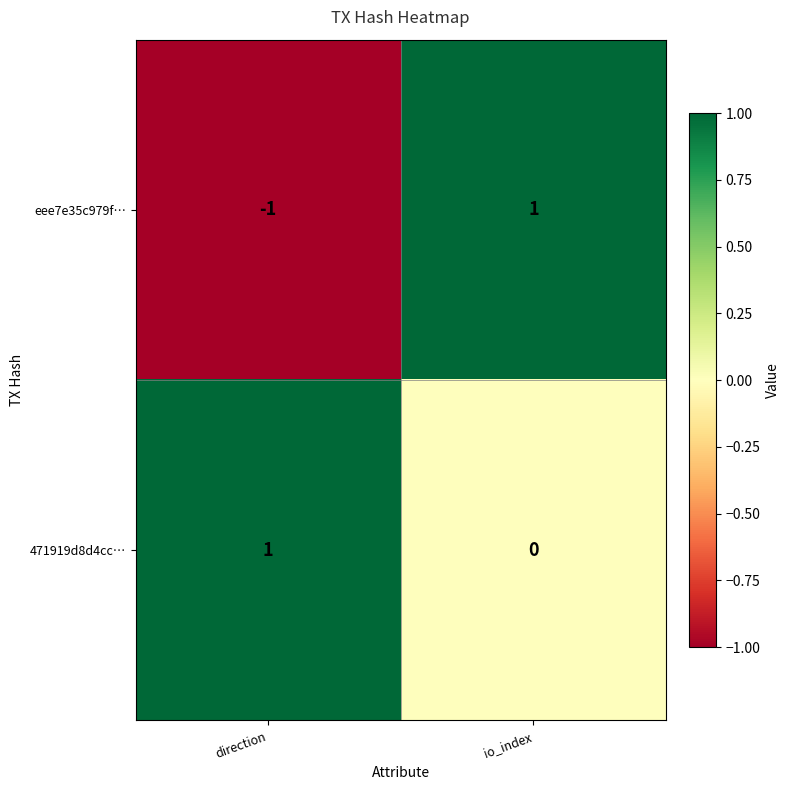

At which label is 471919d8d4cc… closest to 0?

io_index